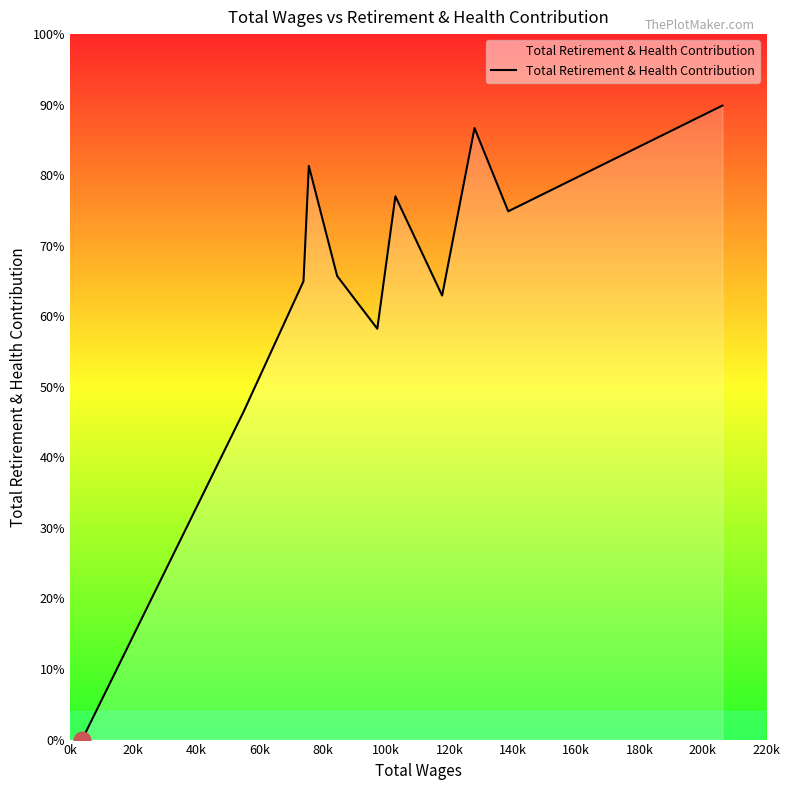

How many interior local valleys (lower than both neighbors) does the data have?

3